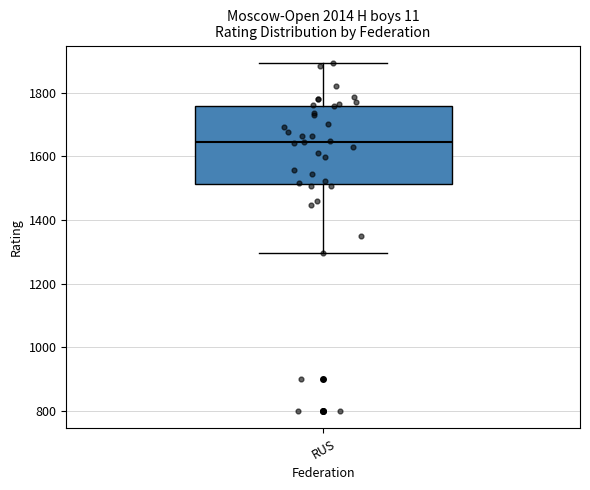

Where does the median line of the box for RUS sit on the y-axis? The values are not printed on the chart, so give them approximately, as read against the axis.

1640